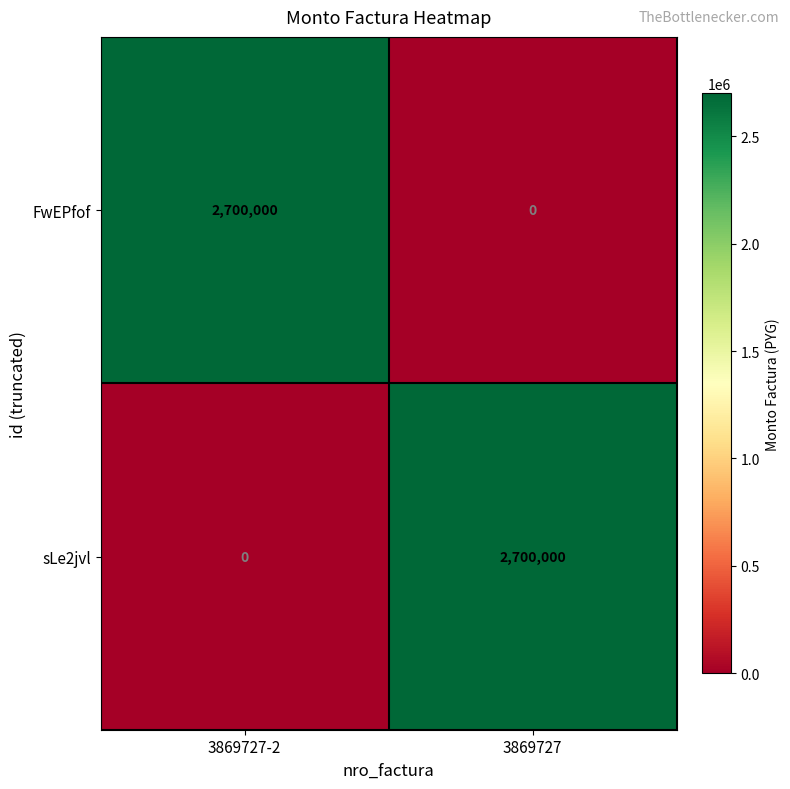

Where is sLe2jvl nearest to the value 1350000?

3869727-2